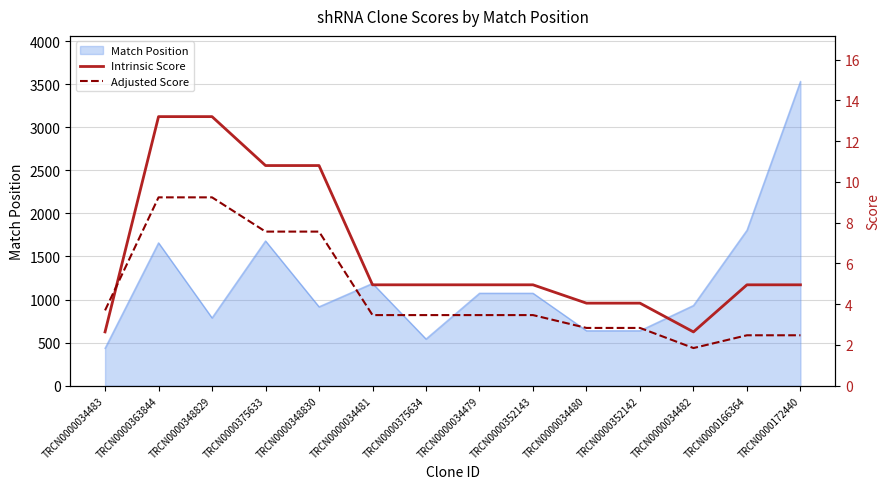

Which category has the highest value in the Match Position series?

TRCN0000172440